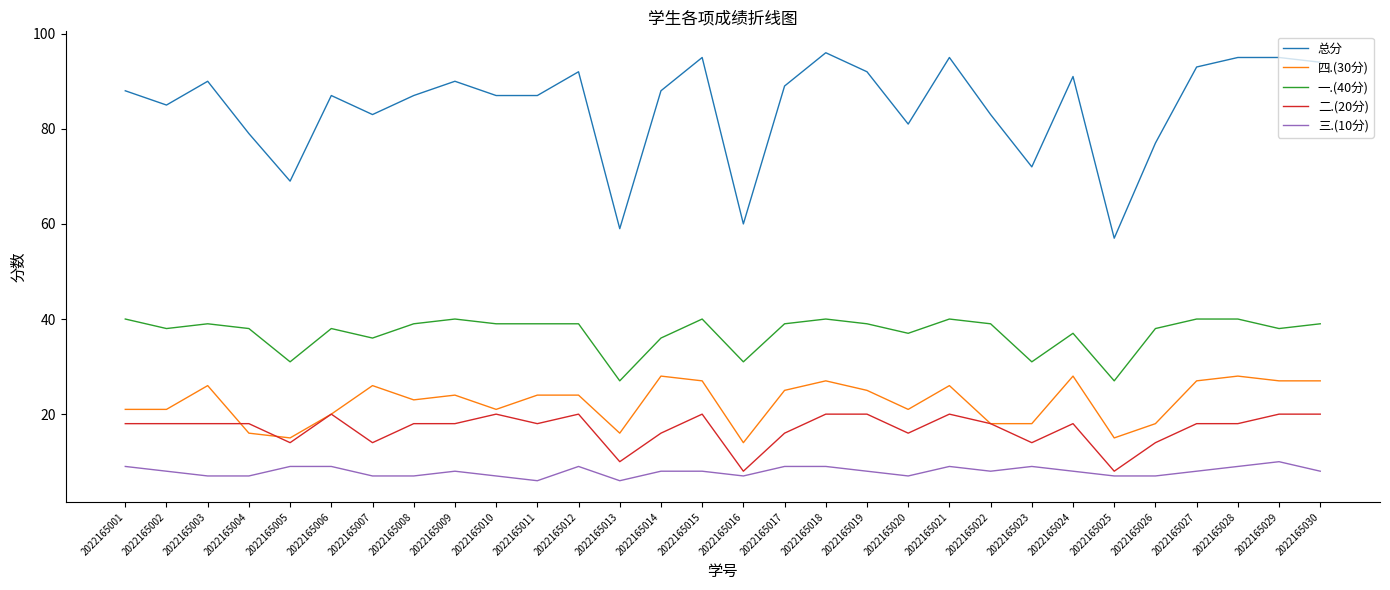

At which label is 总分 closest to 76?

2022165026